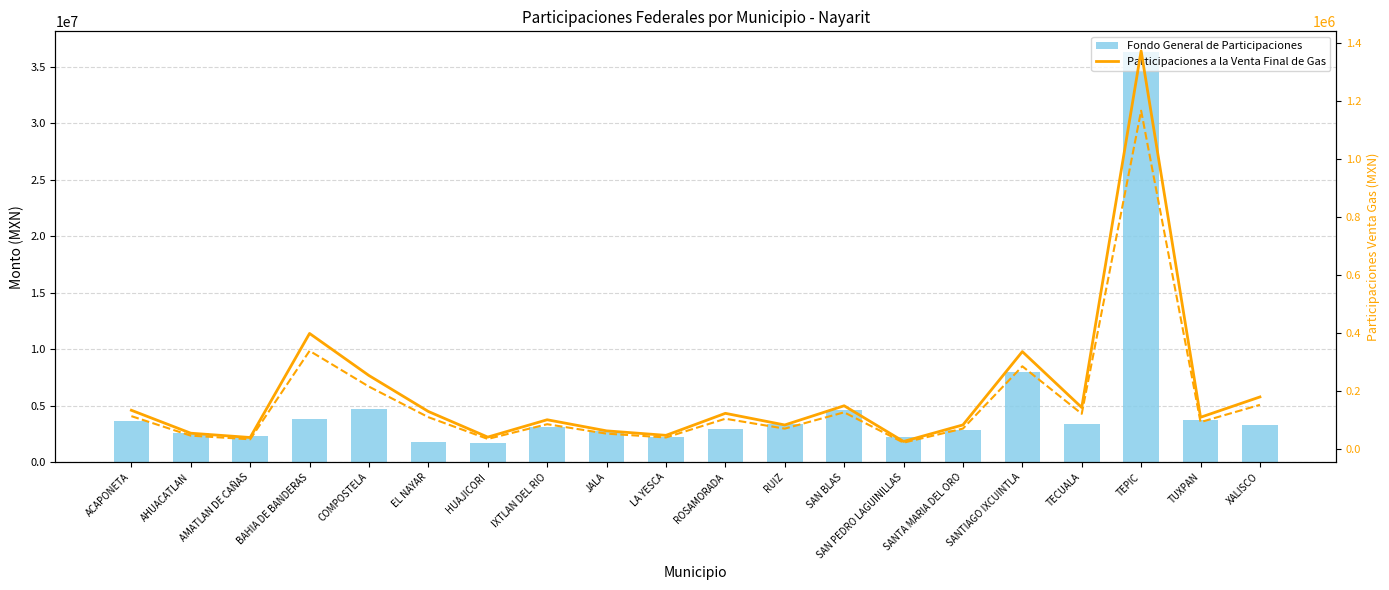

At which category does the chart reach its peak across all series?

TEPIC